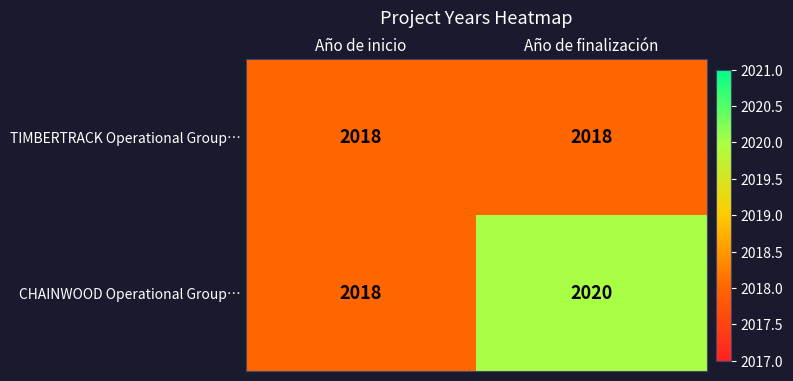

What is the greatest value displayed?

2020